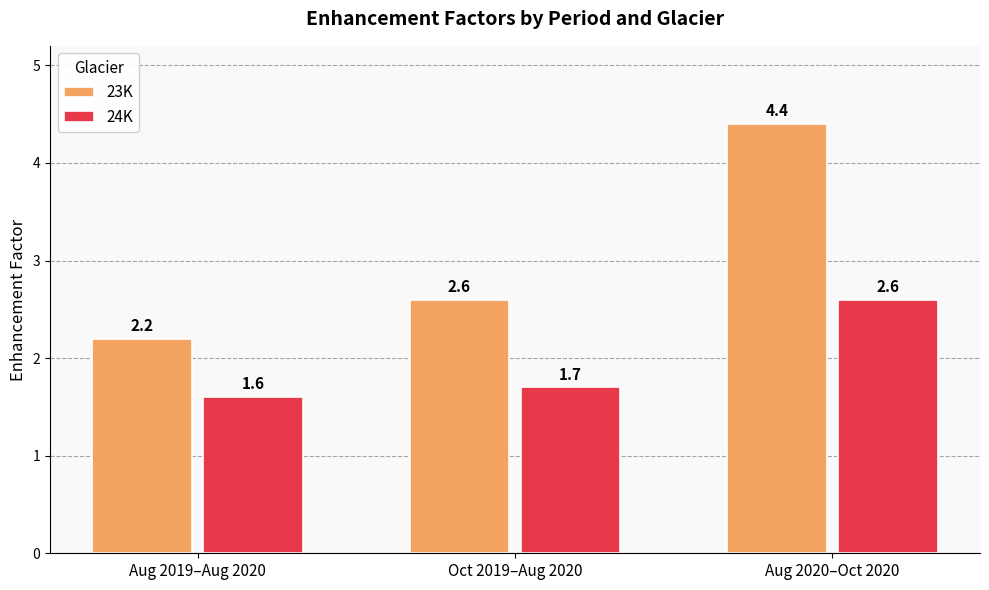

The value of 24K at Aug 2020–Oct 2020 is 3.6. True or false?

False